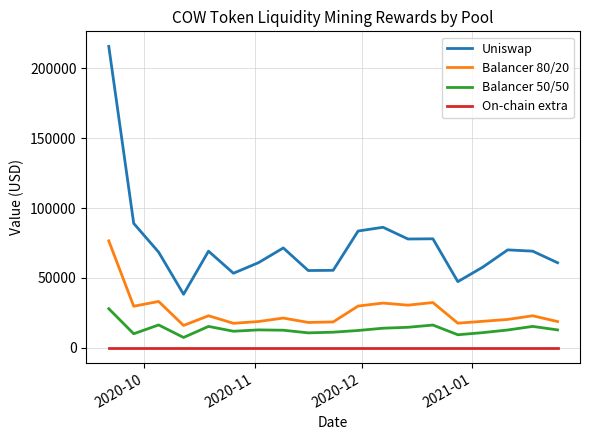

Which series has the largest total across all categories?

Uniswap